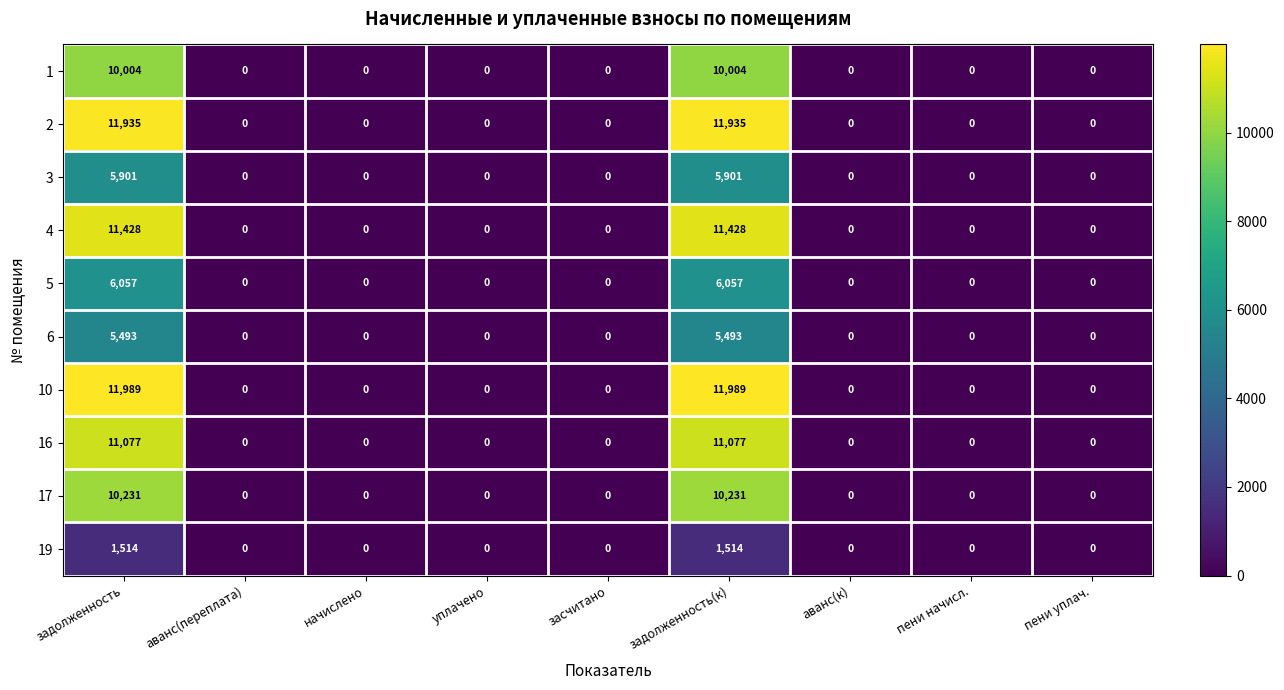

The 1 series shows 0 at уплачено. True or false?

True